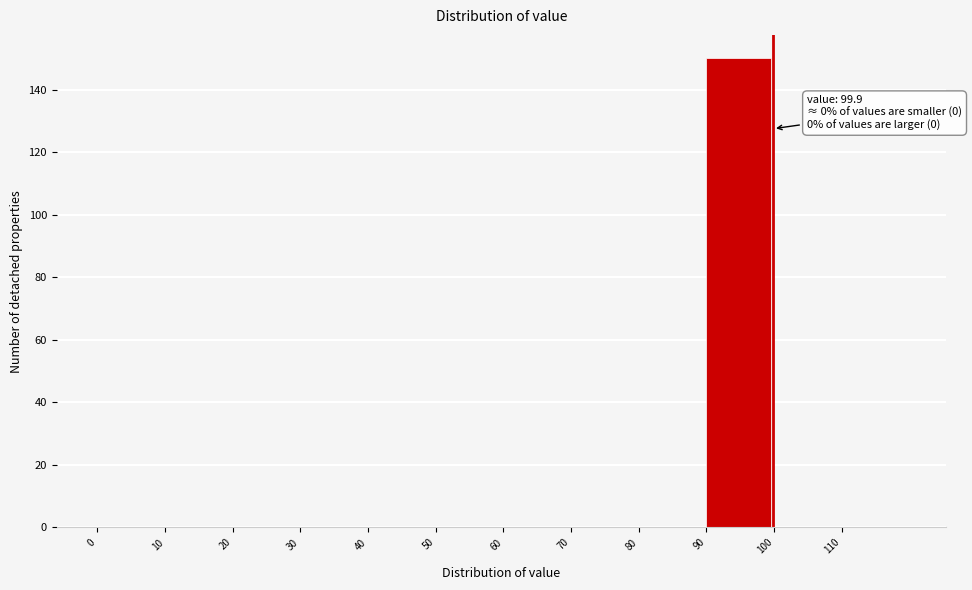

Which range on the x-axis has the tallest bar?

90 to 100